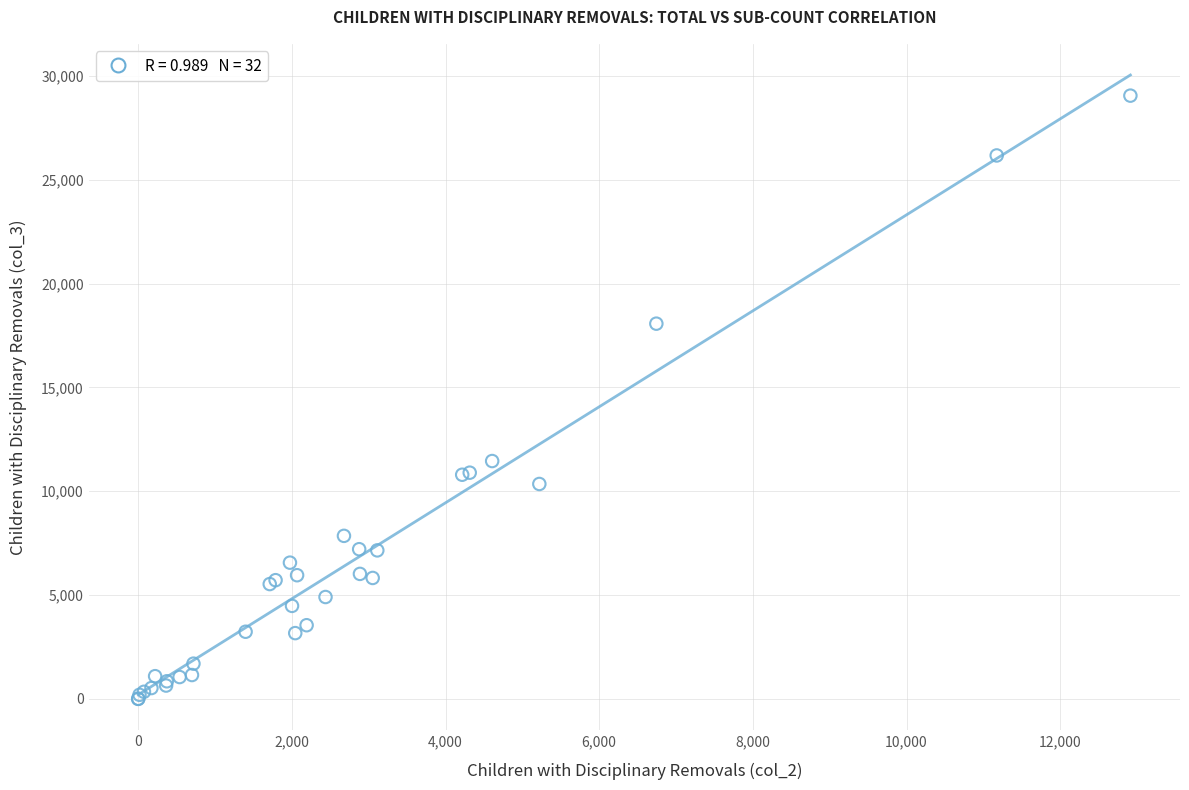

What Y value in the scatter plot is closest to 14528?

11455